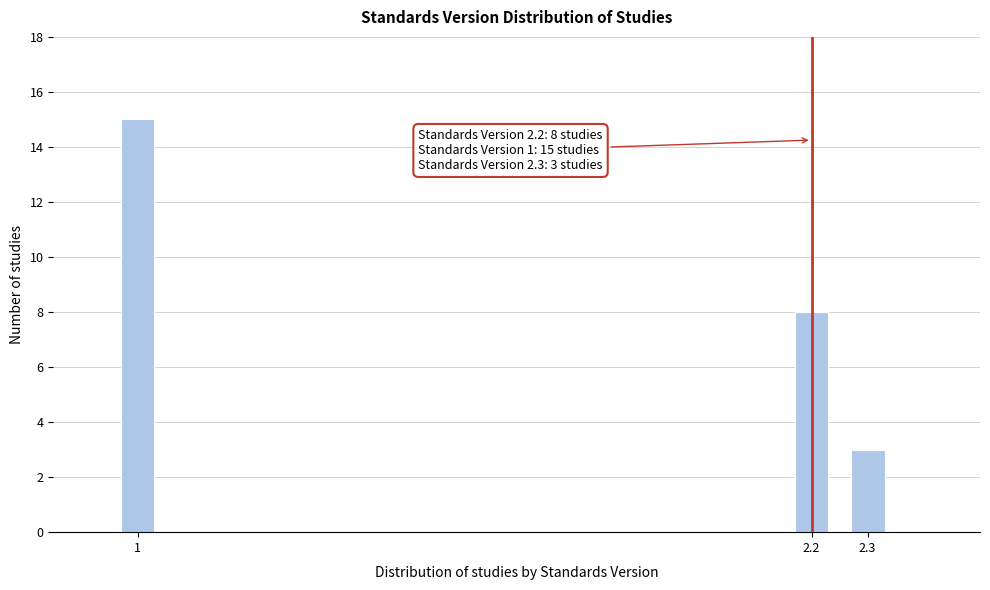

Reading left to right, extract all data points from this chart.

15	8	3